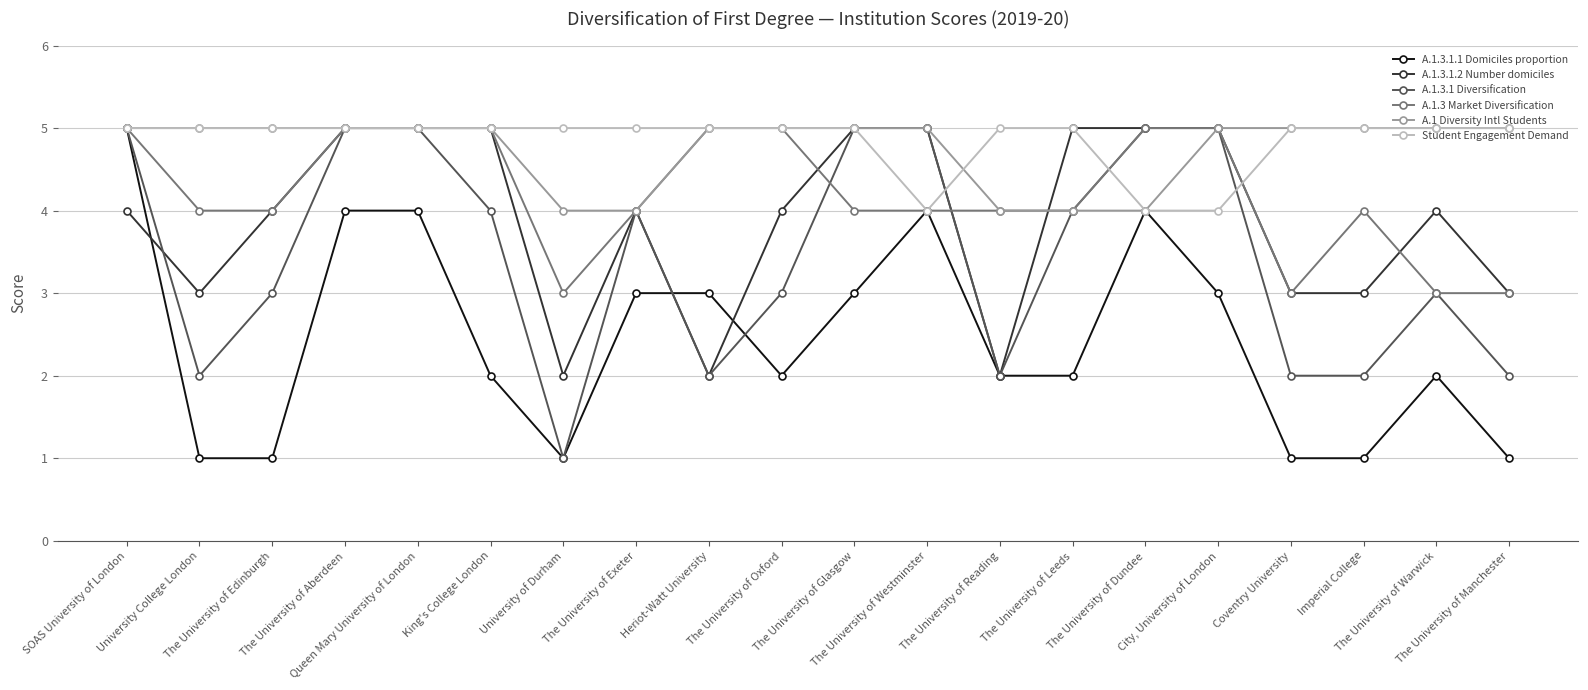

How many A.1.3 Market Diversification values are between 4 and 5?

16